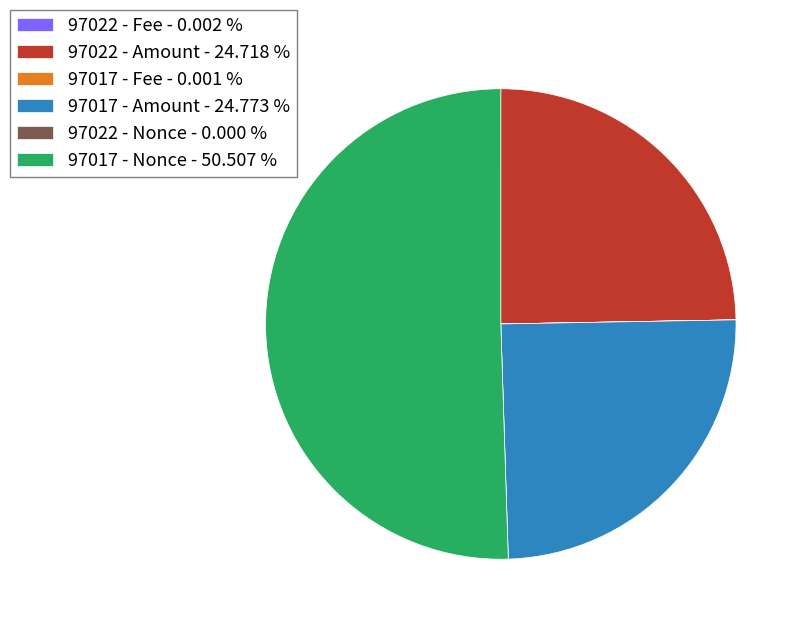

Does any single category account for the majority?

Yes